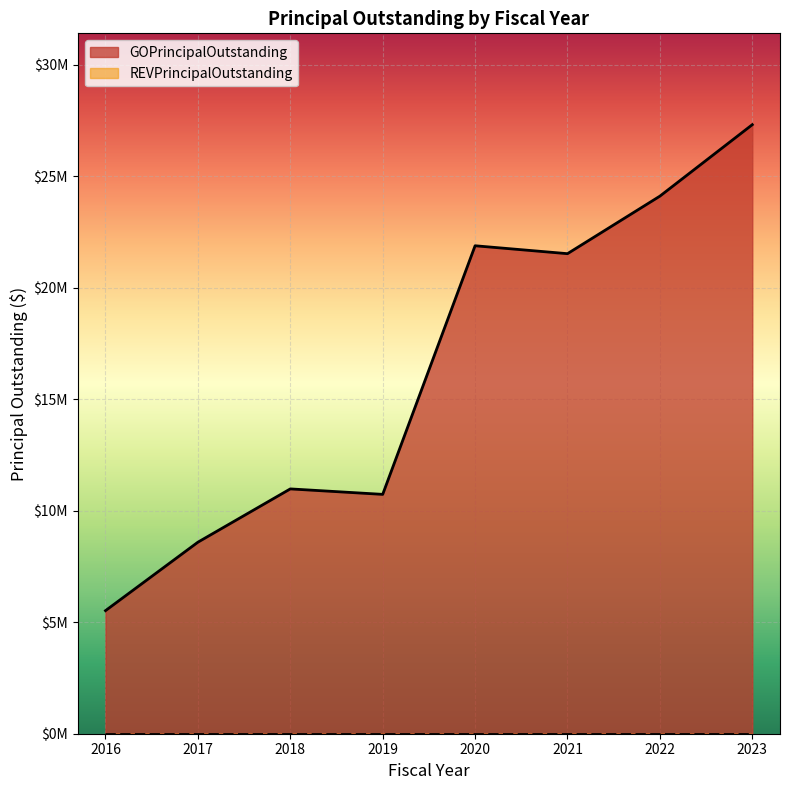

At which category does the data reach its first local valley?

2019